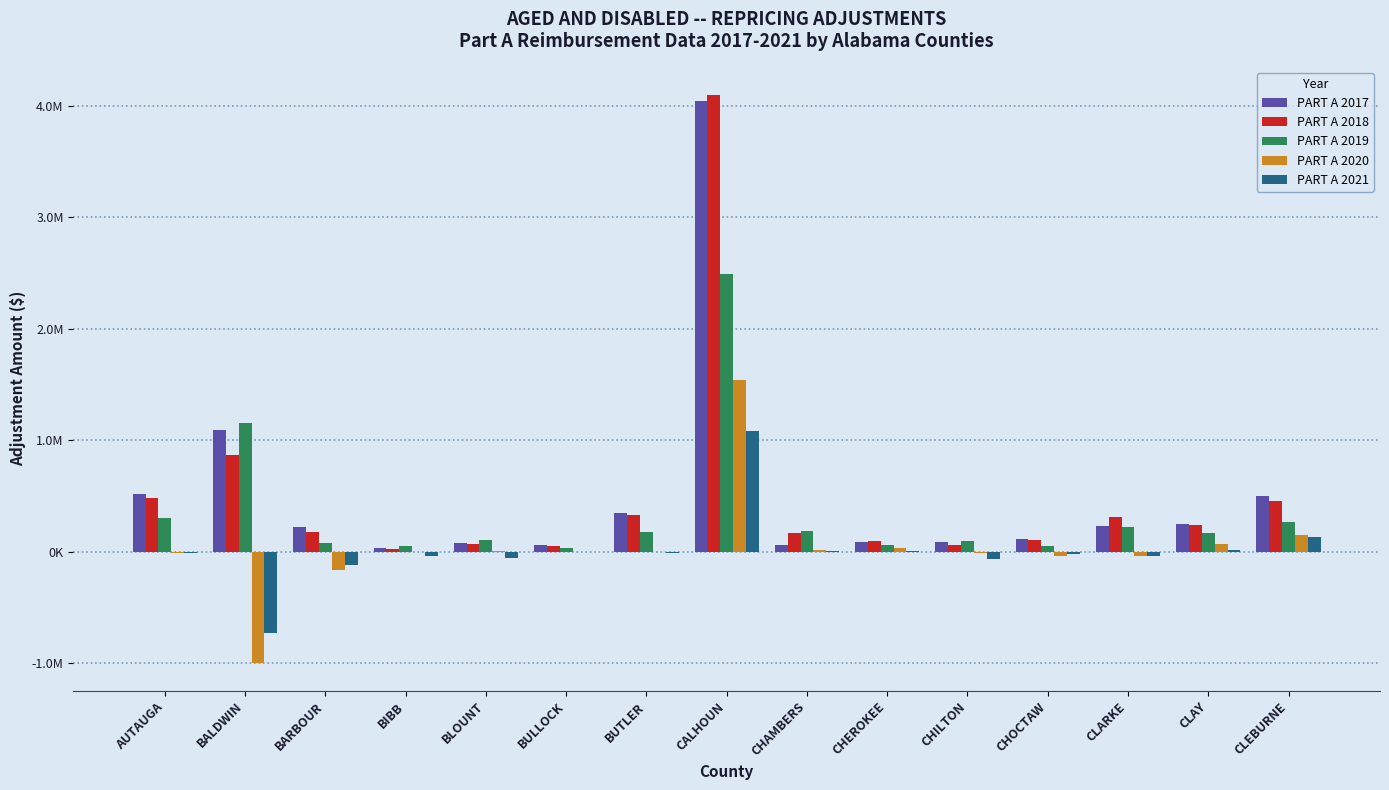

What is the value of the PART A 2020 bar at the 9th from the left?

15787.0